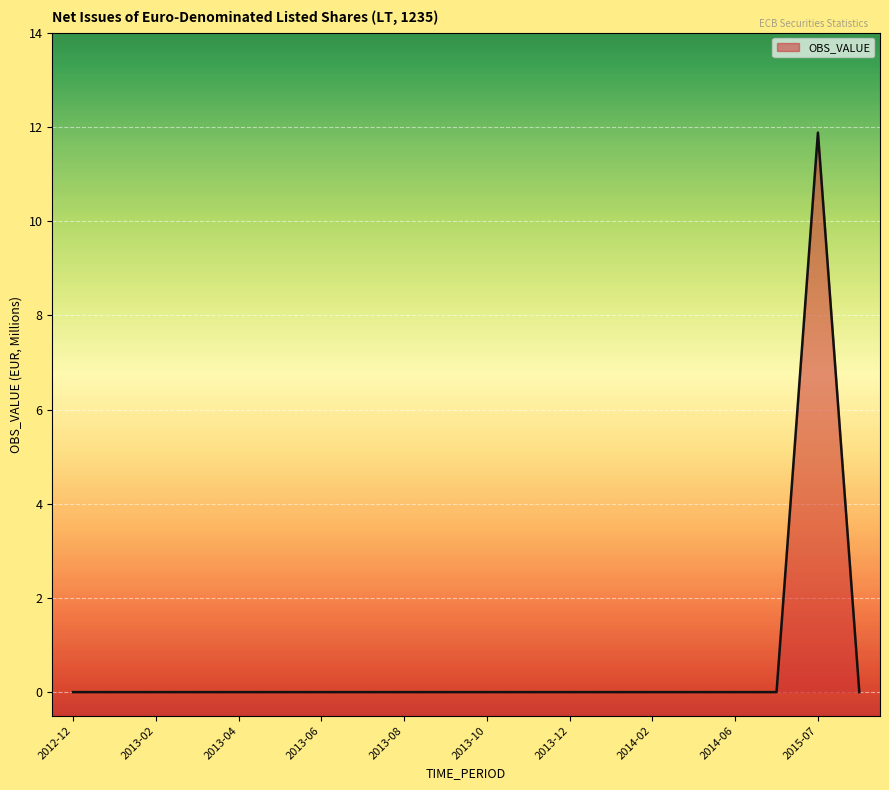

What is the difference between the maximum and minimum values?

11.9